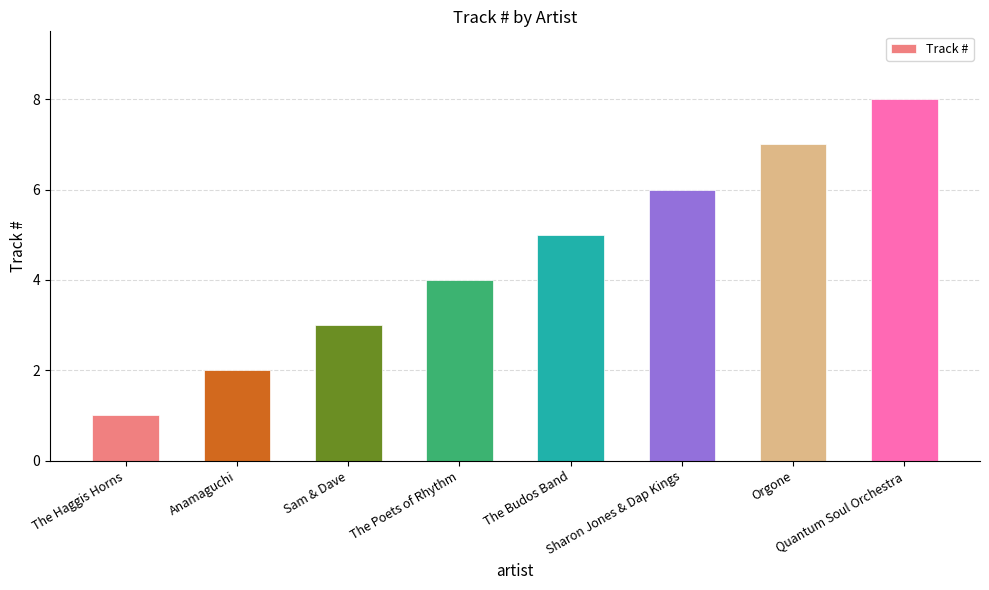

Is it true that the value at Sam & Dave is 3?

True